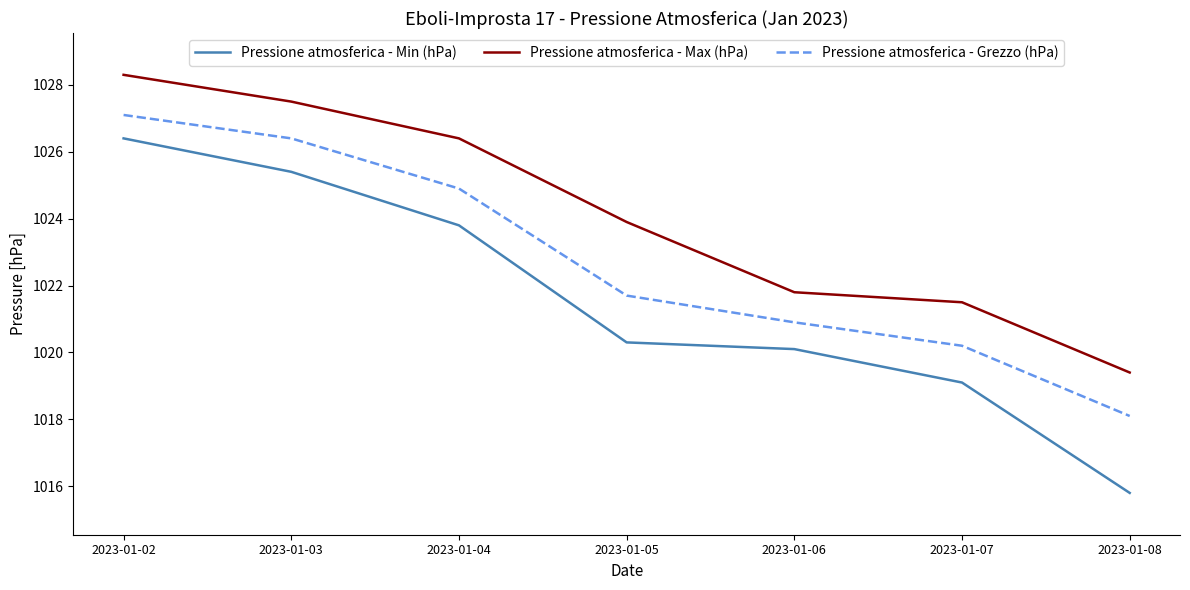

At how many categories does at least one series exceed 1023?

4